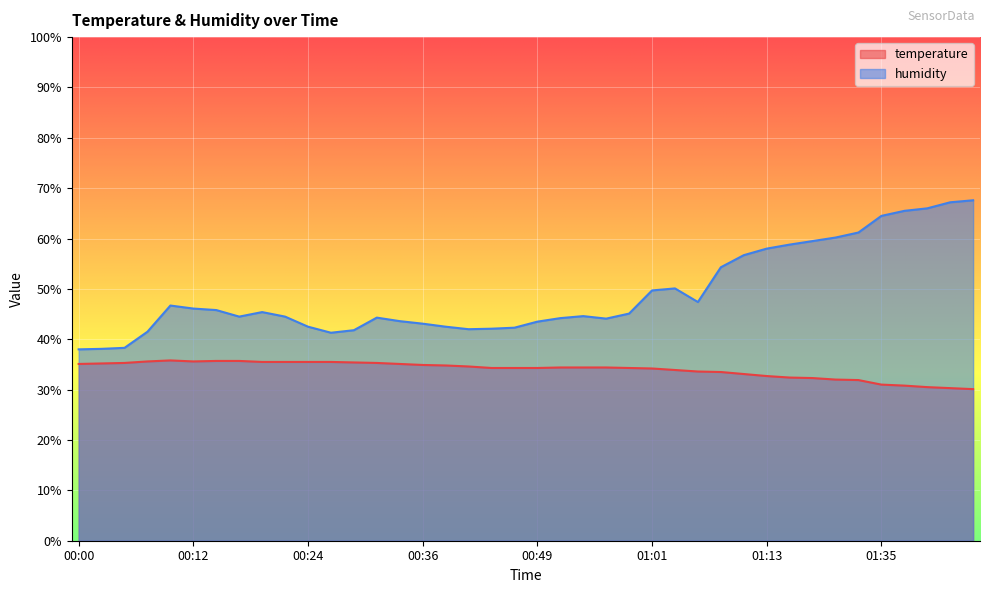

List the series in order of their overall mean, lowest first.

temperature, humidity